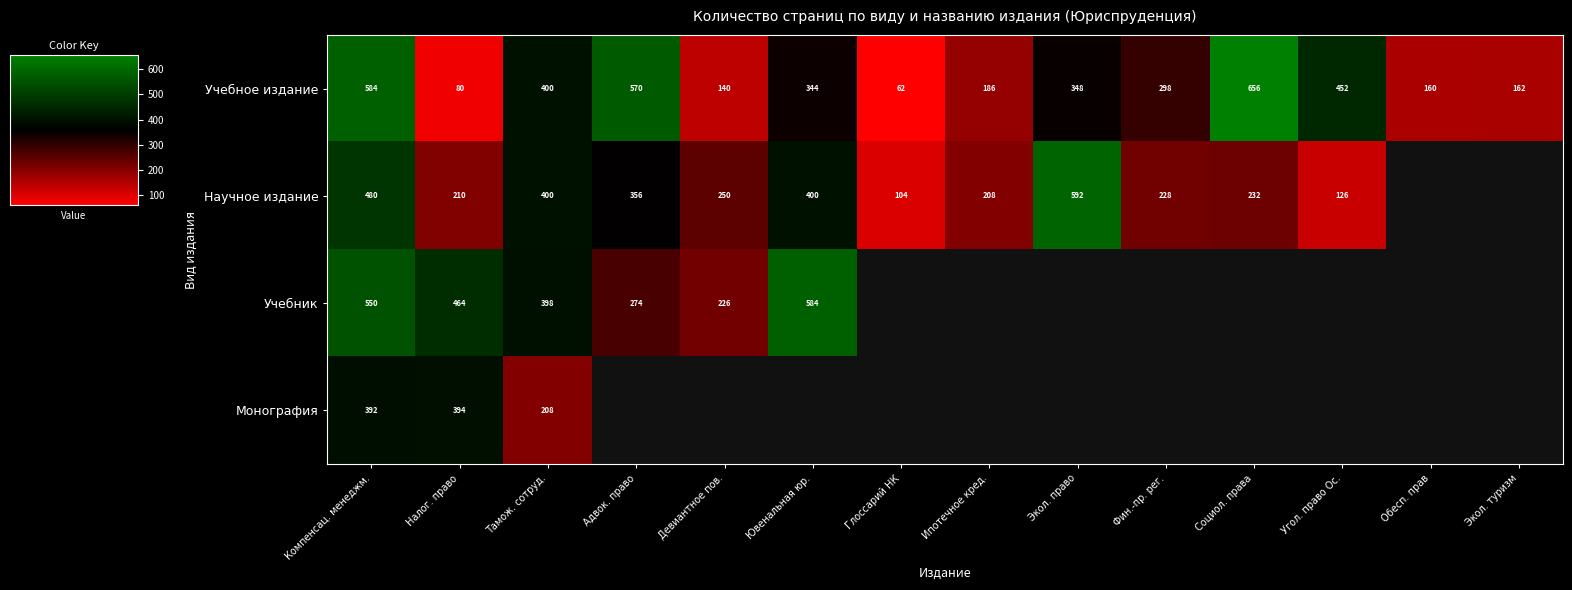

How many distinct data groups are displayed?

4